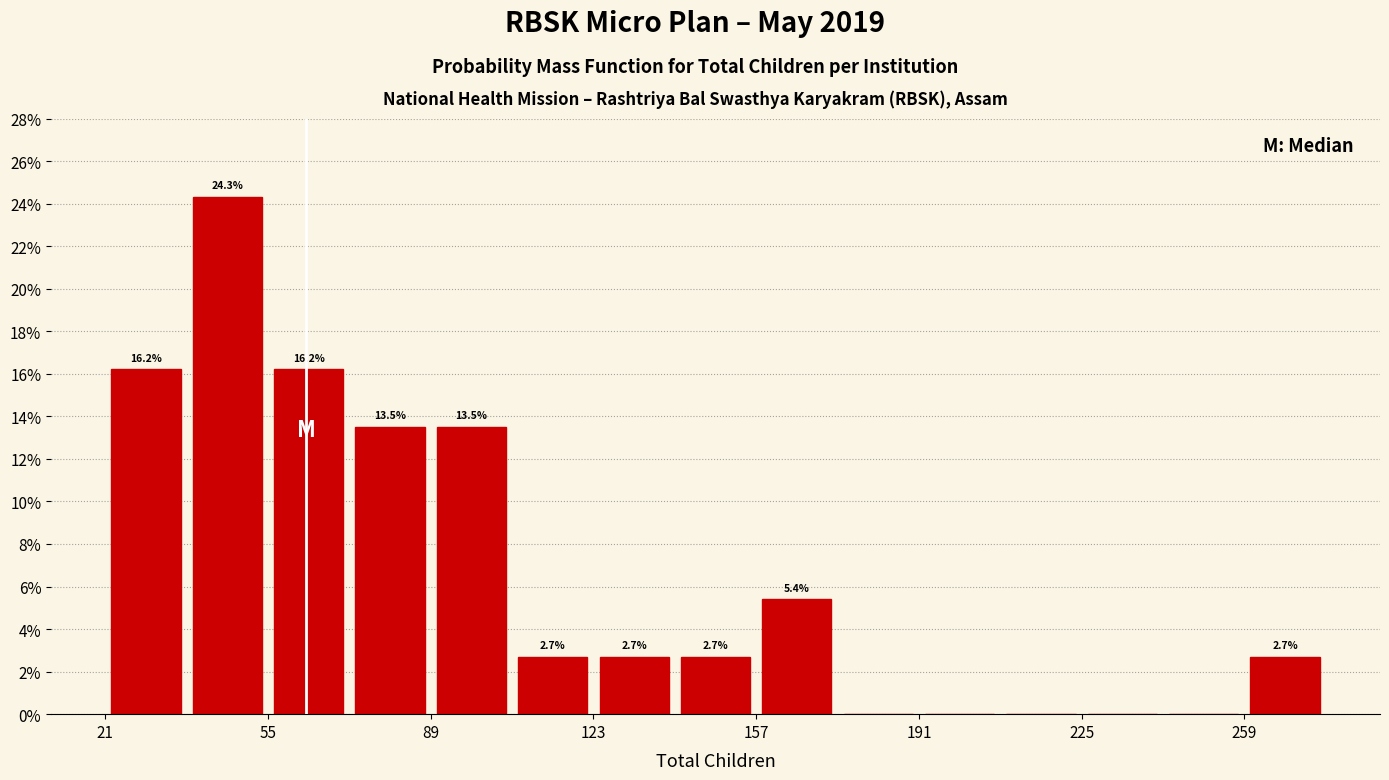

Around what value on the x-axis is the tallest bar? Give the approximate position of its centre, as read against the axis.

45